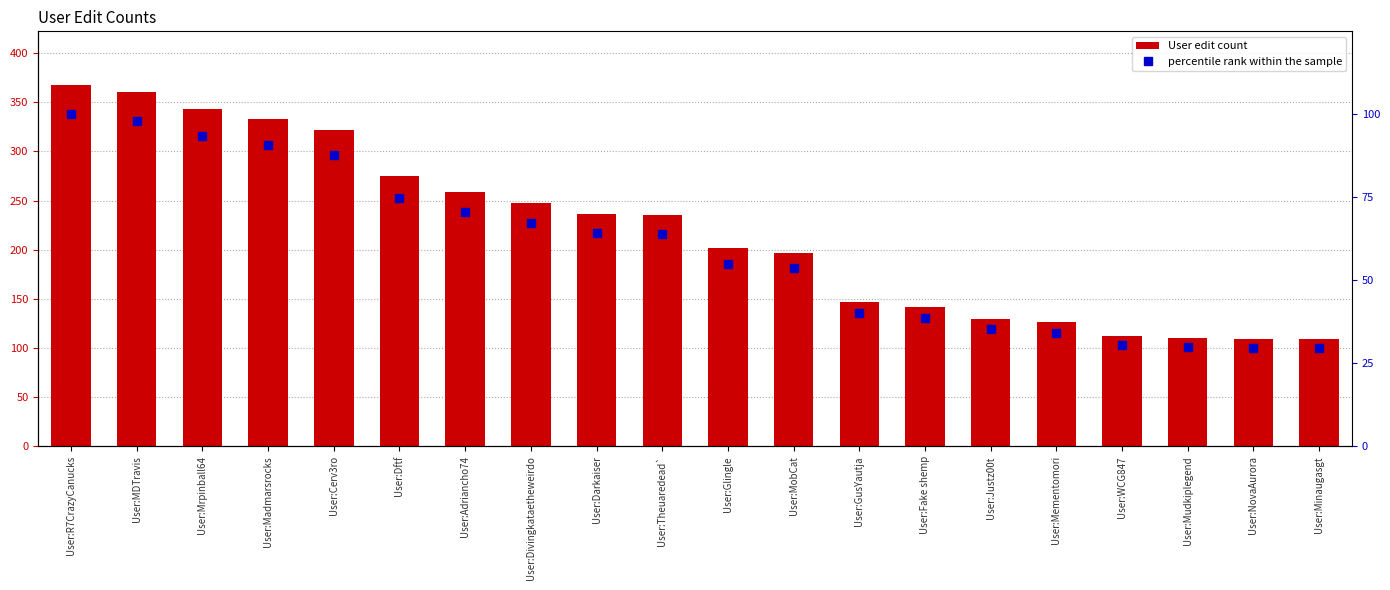

What is the sum of all User edit count values?

4361.0